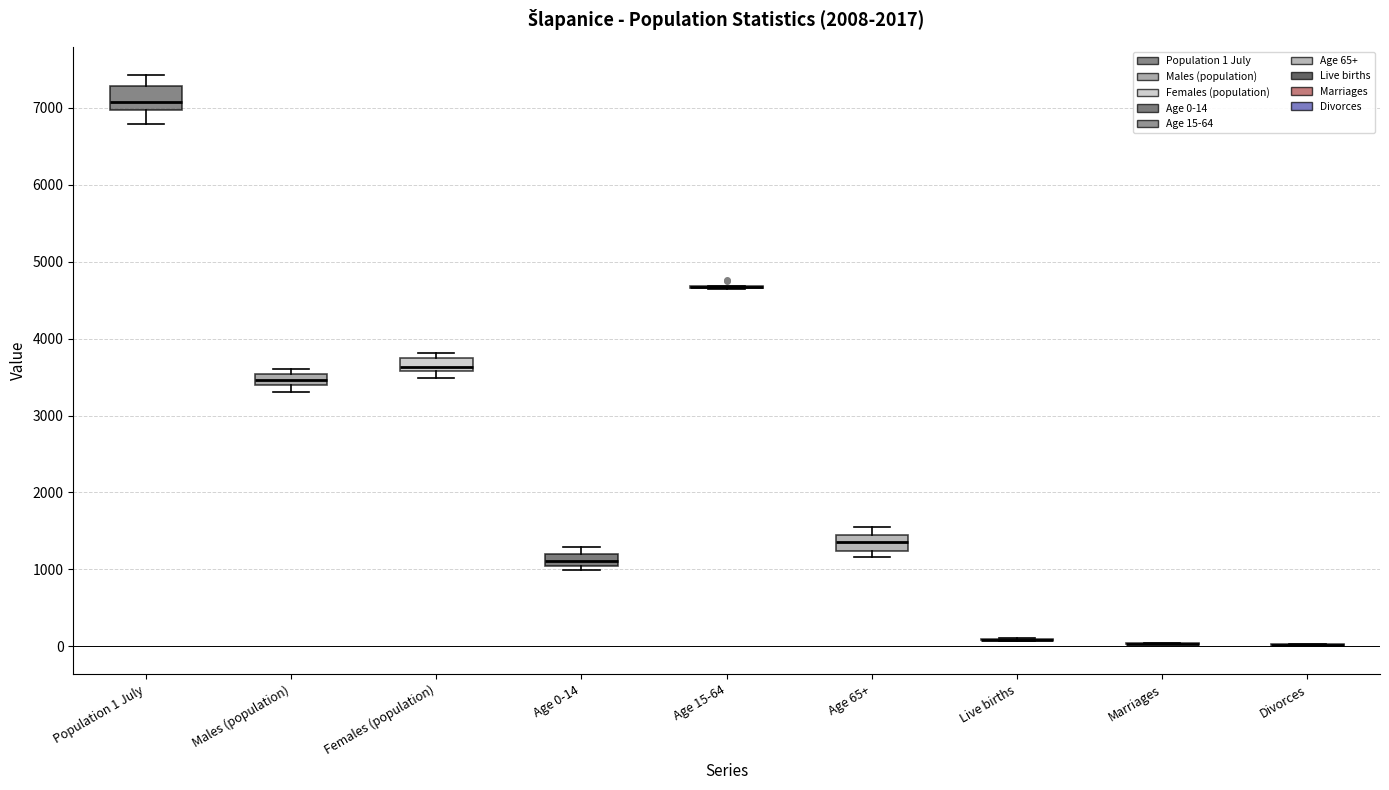

Where is the upper edge of the box for Age 65+ on the y-axis? The values are not printed on the chart, so give them approximately, as read against the axis.

1400